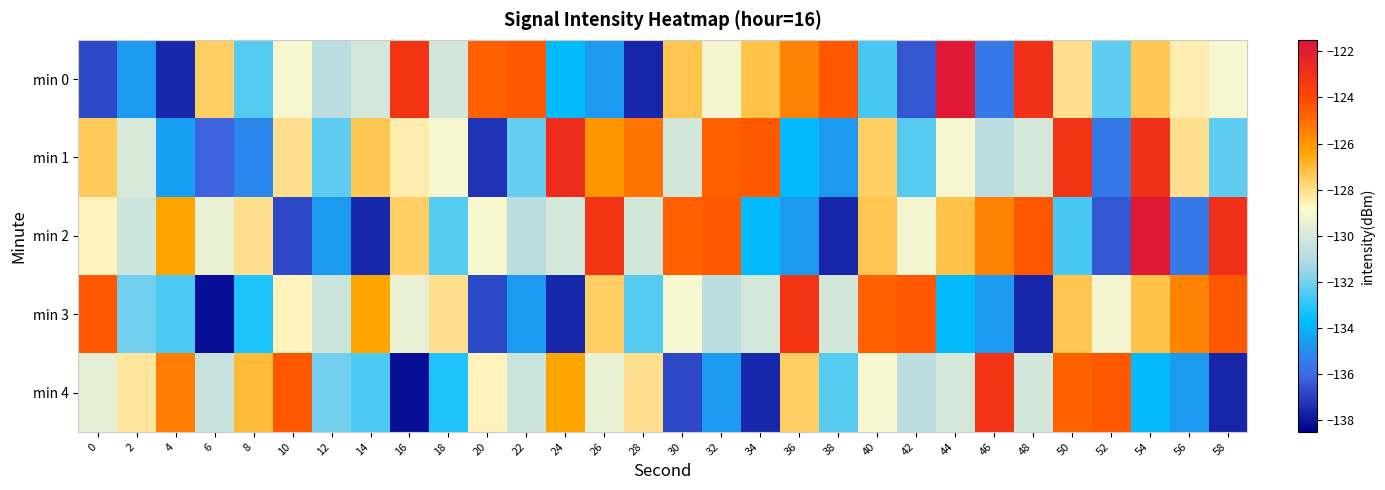

Which series has the largest range (max minus min)?

min 0